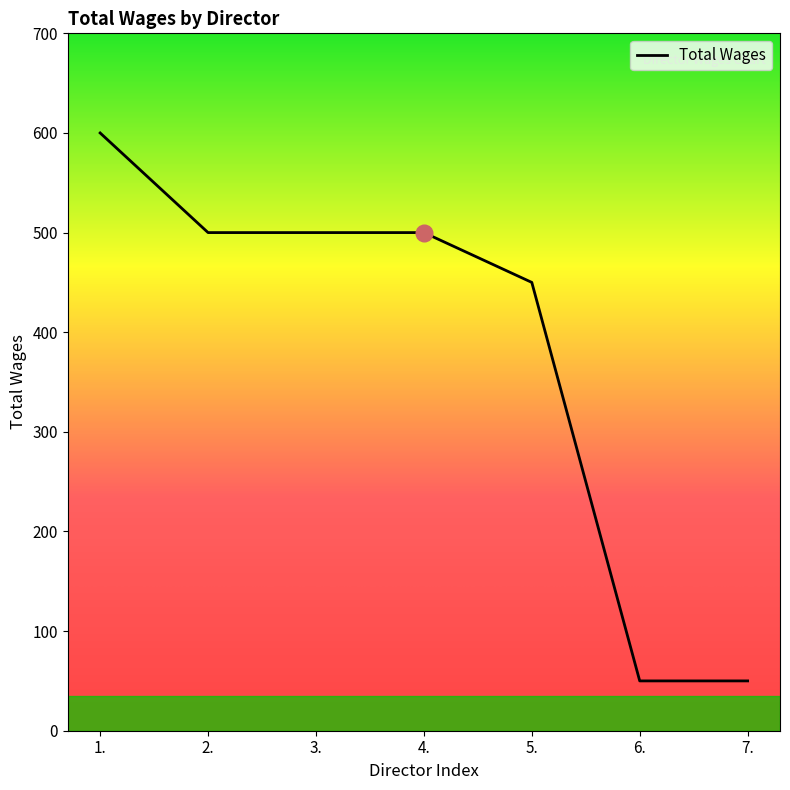

At which label is the value closest to 325?

5.